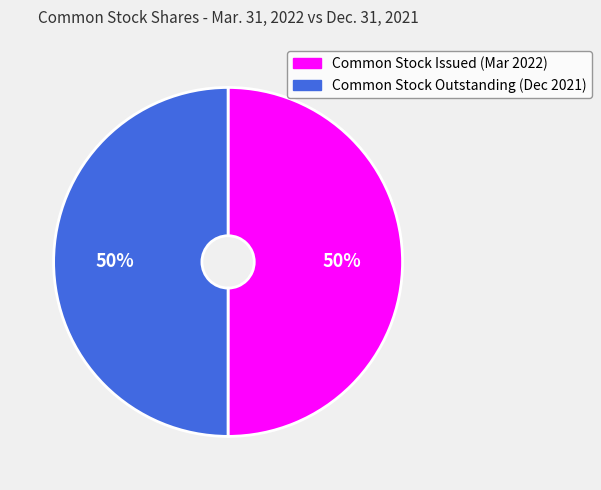

How many segments does this pie chart have?

2